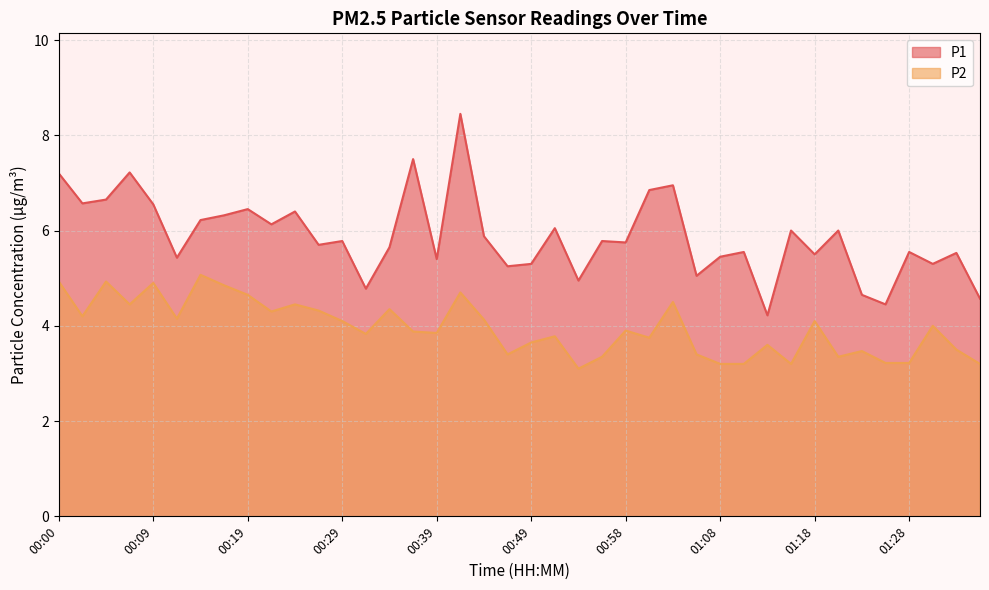

Reading left to right, list all the values displayed in this chart.

P1: 00:00=7.2	00:02=6.6	00:04=6.7	00:07=7.2	00:09=6.5	00:12=5.4	00:14=6.2	00:17=6.3	00:19=6.5	00:22=6.1	00:24=6.4	00:27=5.7	00:29=5.8	00:31=4.8	00:34=5.7	00:36=7.5	00:39=5.4	00:41=8.4	00:44=5.9	00:46=5.2	00:49=5.3	00:51=6.0	00:54=5.0	00:56=5.8	00:58=5.8	01:01=6.8	01:03=7.0	01:06=5.0	01:08=5.5	01:11=5.5	01:13=4.2	01:16=6.0	01:18=5.5	01:21=6.0	01:23=4.7	01:26=4.5	01:28=5.5	01:30=5.3	01:33=5.5	01:35=4.6
P2: 00:00=4.9	00:02=4.2	00:04=4.9	00:07=4.5	00:09=4.9	00:12=4.2	00:14=5.1	00:17=4.8	00:19=4.7	00:22=4.3	00:24=4.5	00:27=4.3	00:29=4.1	00:31=3.8	00:34=4.3	00:36=3.9	00:39=3.9	00:41=4.7	00:44=4.1	00:46=3.4	00:49=3.6	00:51=3.8	00:54=3.1	00:56=3.4	00:58=3.9	01:01=3.8	01:03=4.5	01:06=3.4	01:08=3.2	01:11=3.2	01:13=3.6	01:16=3.2	01:18=4.1	01:21=3.4	01:23=3.5	01:26=3.2	01:28=3.2	01:30=4.0	01:33=3.5	01:35=3.2